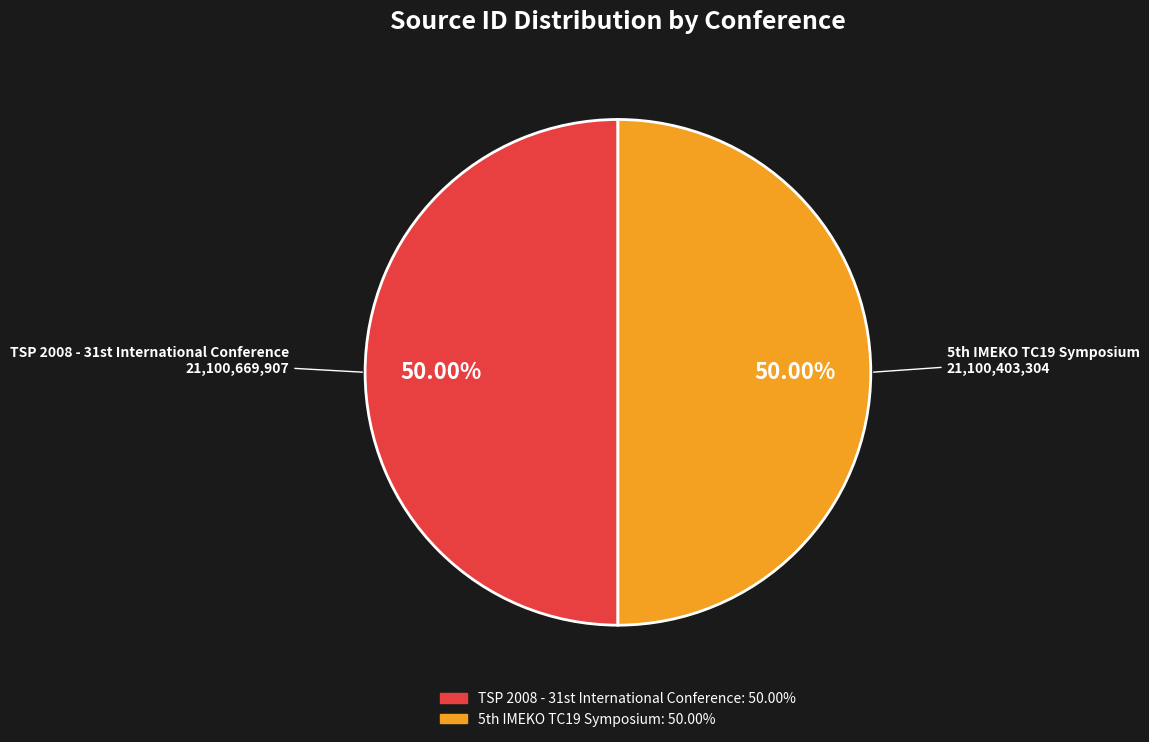

What is the largest slice in the pie chart?

TSP 2008 - 31st International Conference